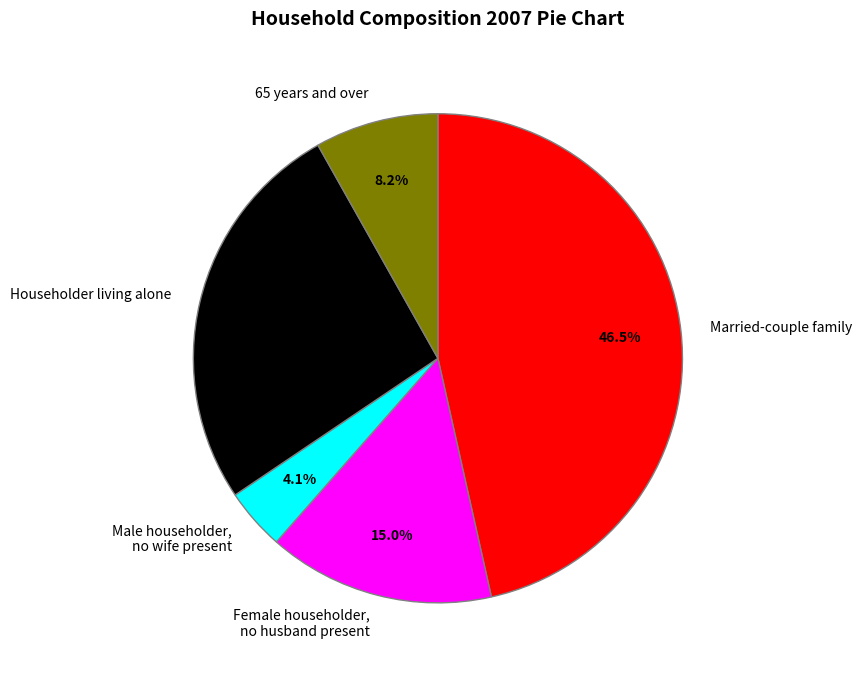

What percentage do Male householder, no wife present and Householder living alone together represent?

30.4%